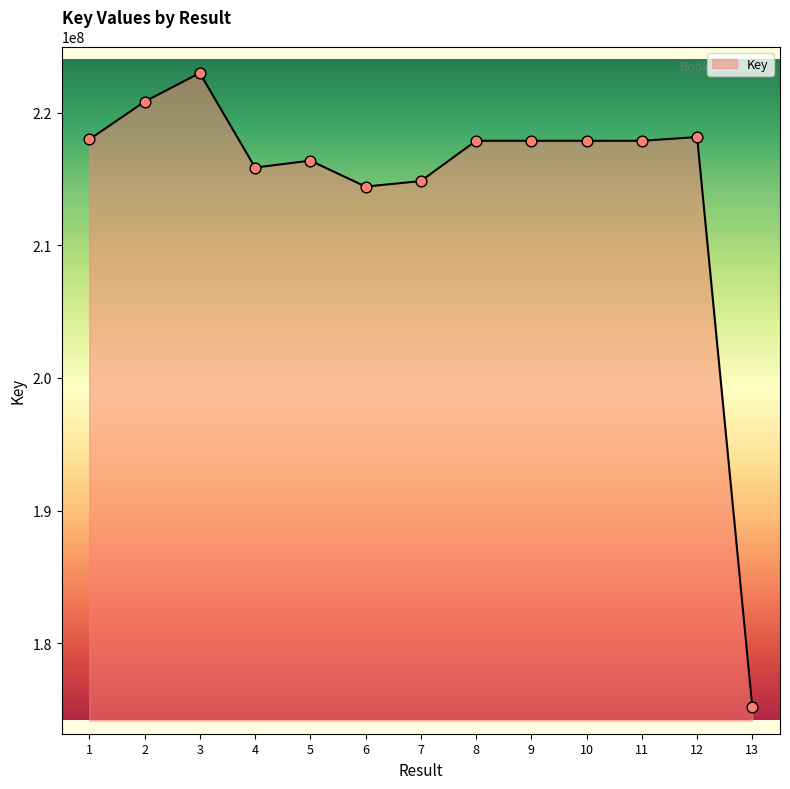

Approximately how many times larger is the value at 2 compared to 13?

1.3